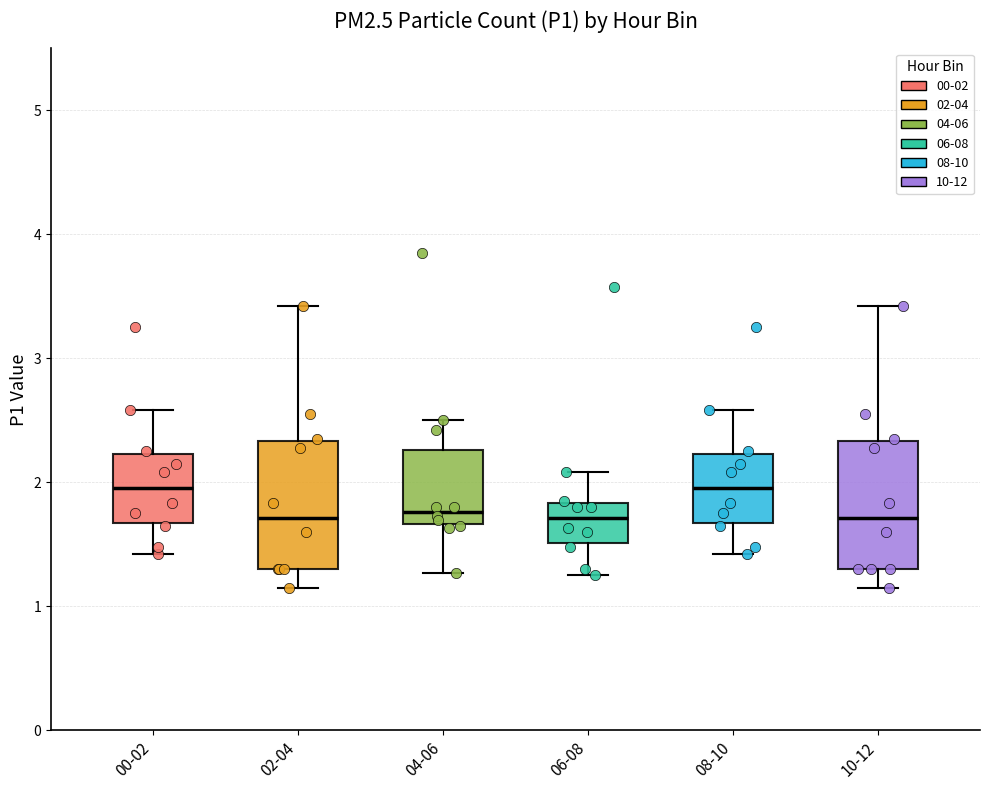

Reading left to right, transcribe this box plot: for each box, give where its median line is, the range the box spans, and where its two whiskers end, as read against the y-axis. The values are not printed on the chart, so give them approximately, as read against the axis.

00-02: median 2.0, box 1.7 to 2.2, whiskers 1.4 to 2.6
02-04: median 1.7, box 1.3 to 2.3, whiskers 1.2 to 3.4
04-06: median 1.8, box 1.7 to 2.3, whiskers 1.3 to 2.5
06-08: median 1.7, box 1.5 to 1.8, whiskers 1.3 to 2.1
08-10: median 2.0, box 1.7 to 2.2, whiskers 1.4 to 2.6
10-12: median 1.7, box 1.3 to 2.3, whiskers 1.2 to 3.4